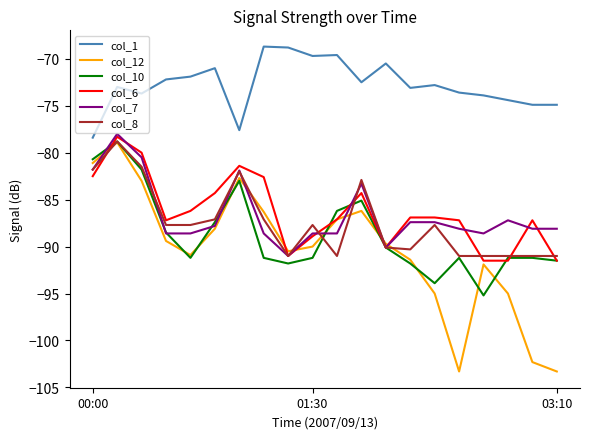

Which series has the largest total across all categories?

col_1